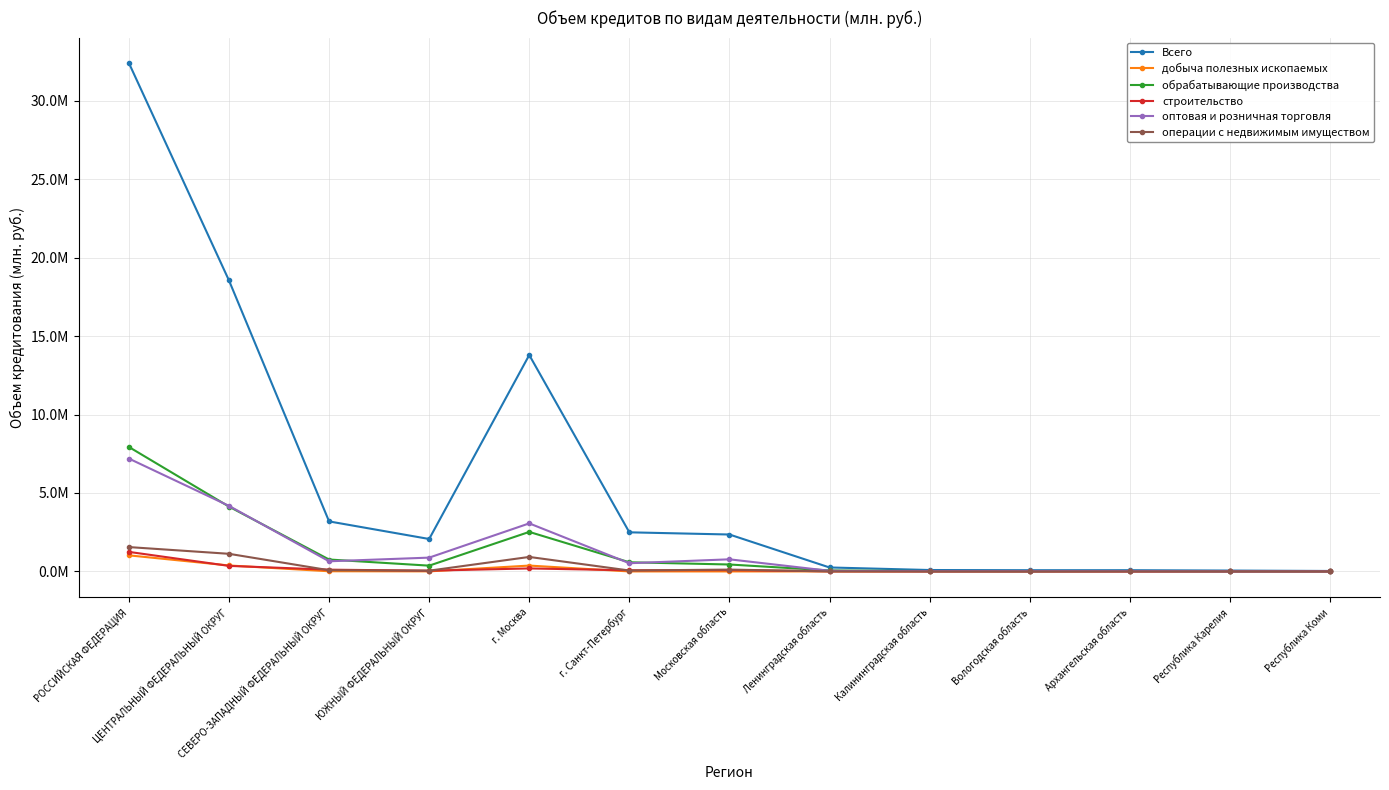

Does the chart display data point markers on the line(s)?

Yes